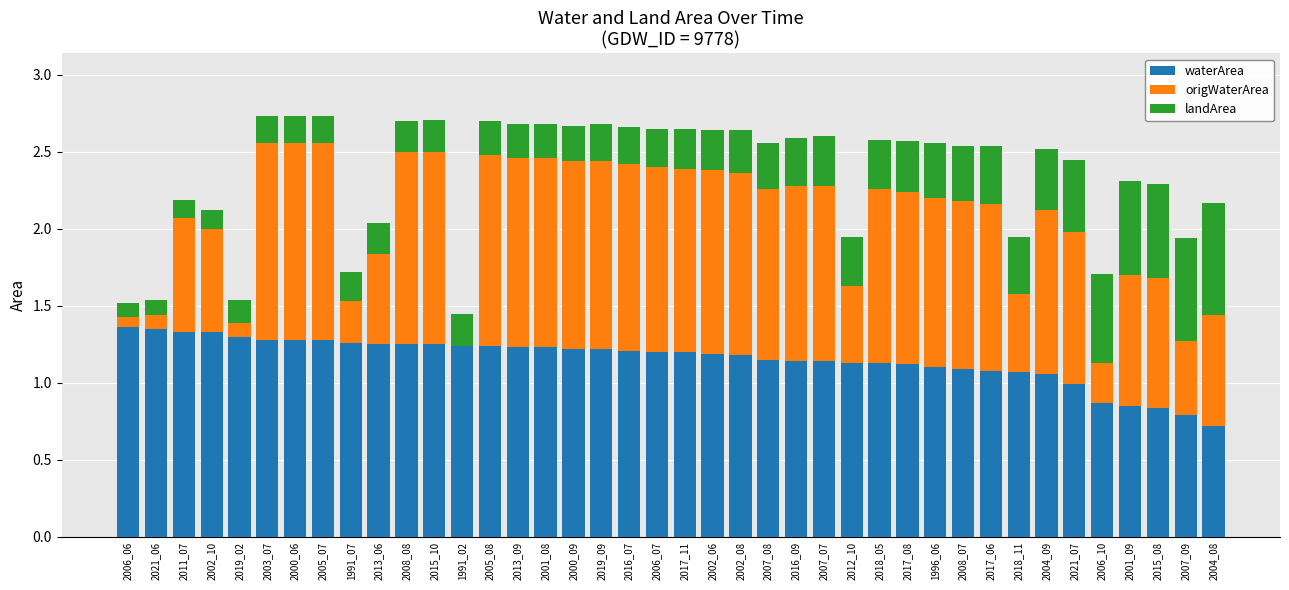

What is the sum of the waterArea values at 2008_07 and 2004_08?

1.8